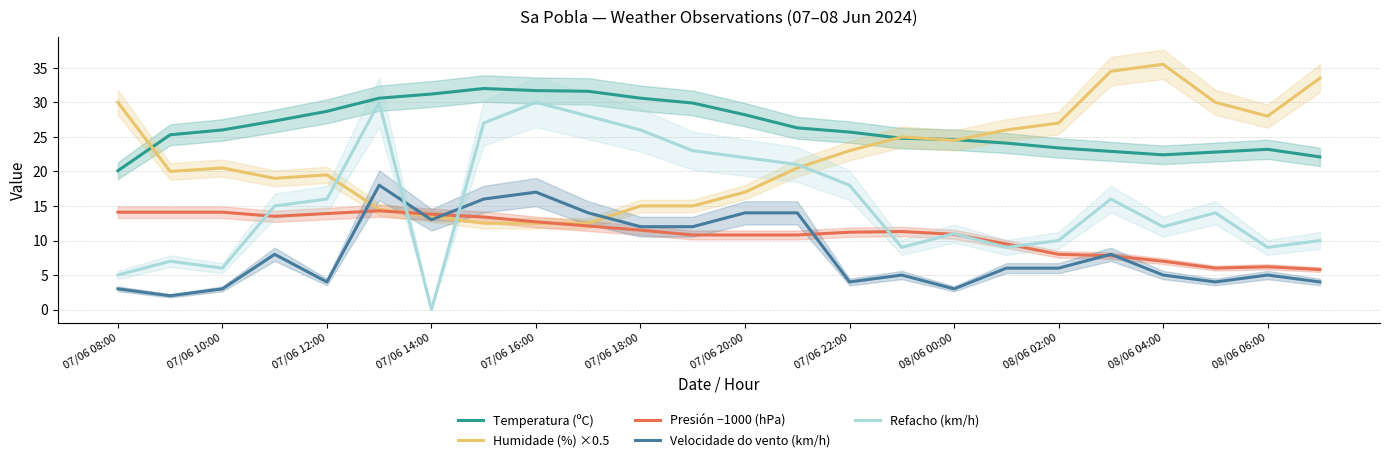

At which label does Humidade (%) ×0.5 reach its peak?

08/06 04:00